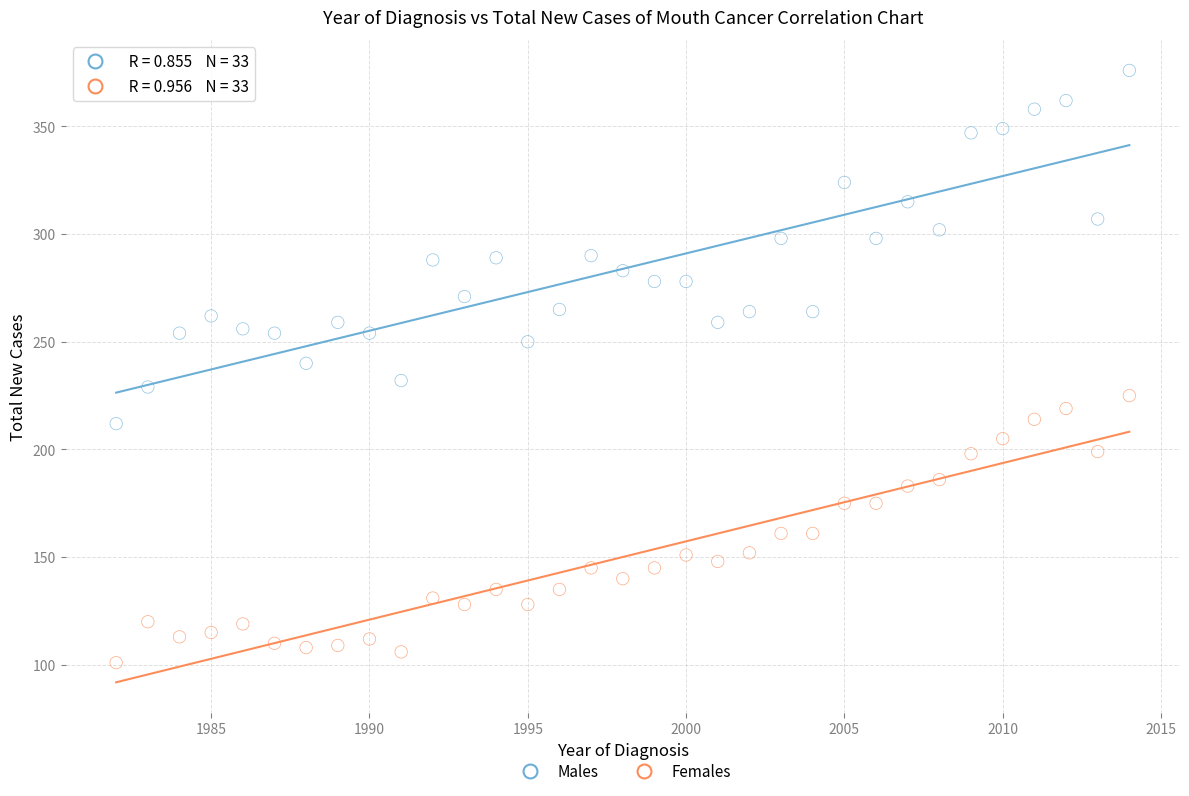

Which series reaches the minimum Y coordinate?

Females